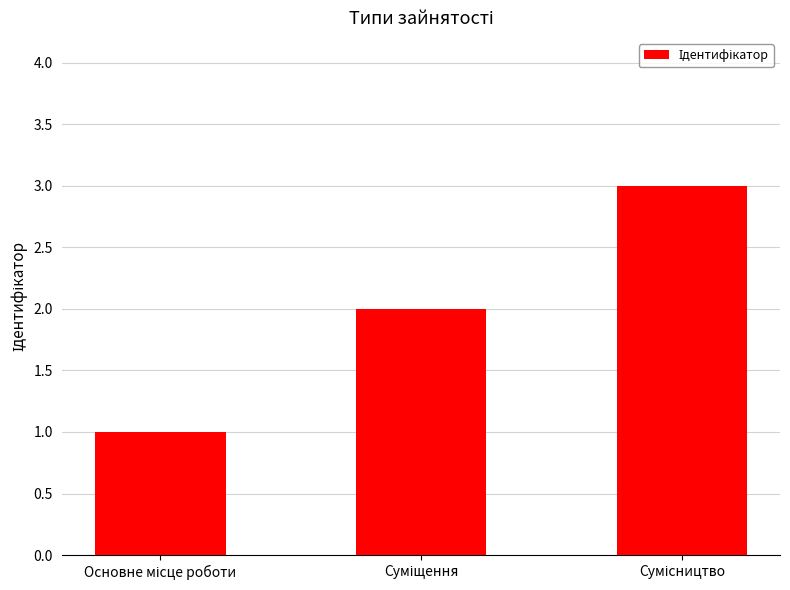

What is the sum of all values?

6